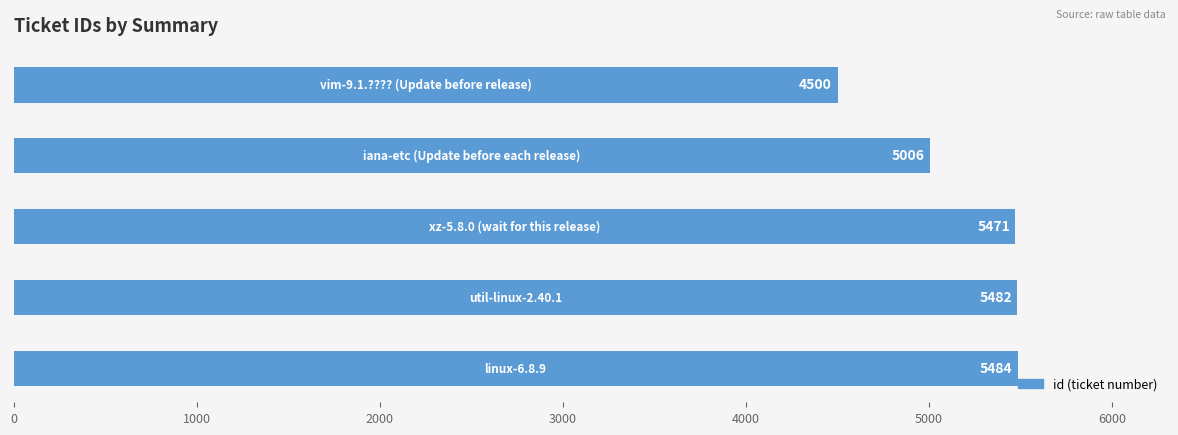

What is the difference between the maximum and minimum values?

984